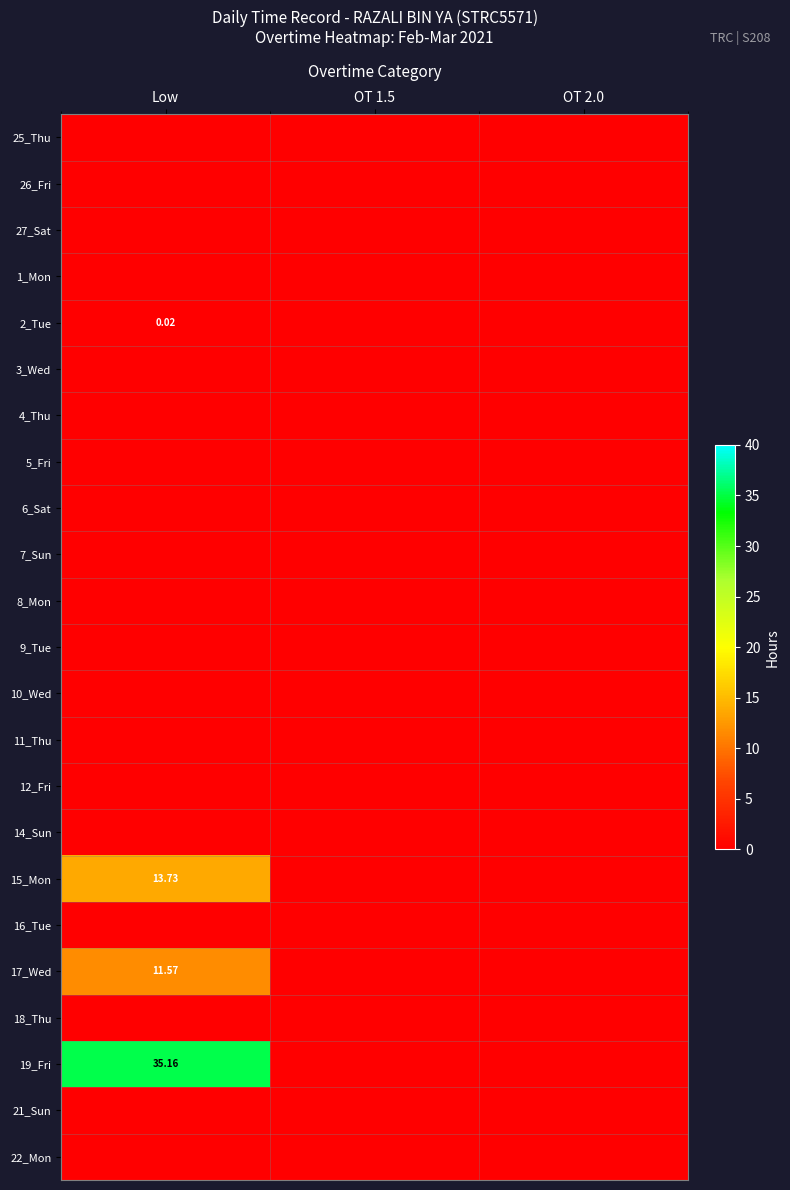

List the labels in order of 9_Tue value, smallest first.

Low, OT 1.5, OT 2.0